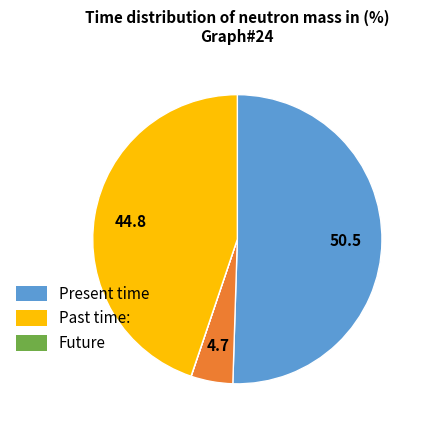

Does any single category account for the majority?

Yes